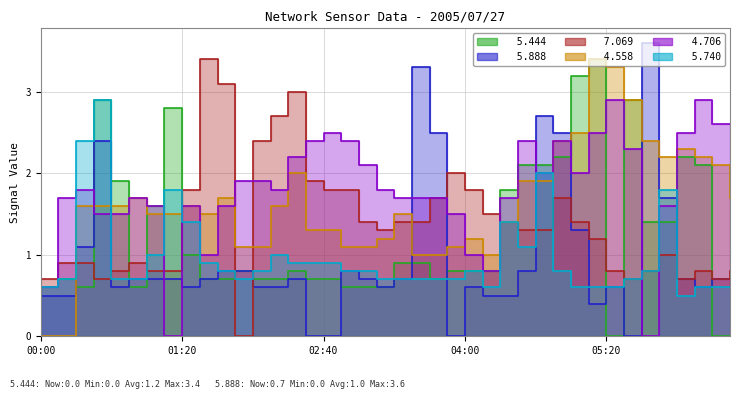

List the labels in order of   4.706 value, smallest first.

2005/07/27 01:10, 2005/07/27 05:40, 2005/07/27 00:00, 2005/07/27 04:10, 2005/07/27 01:30, 2005/07/27 04:00, 2005/07/27 00:30, 2005/07/27 00:40, 2005/07/27 03:50, 2005/07/27 01:00, 2005/07/27 01:20, 2005/07/27 01:40, 2005/07/27 05:50, 2005/07/27 00:10, 2005/07/27 00:50, 2005/07/27 03:20, 2005/07/27 03:30, 2005/07/27 03:40, 2005/07/27 04:20, 2005/07/27 00:20, 2005/07/27 02:10, 2005/07/27 03:10, 2005/07/27 01:50, 2005/07/27 02:00, 2005/07/27 04:40, 2005/07/27 05:00, 2005/07/27 03:00, 2005/07/27 02:20, 2005/07/27 05:30, 2005/07/27 02:30, 2005/07/27 02:50, 2005/07/27 04:30, 2005/07/27 04:50, 2005/07/27 02:40, 2005/07/27 05:10, 2005/07/27 06:00, 2005/07/27 06:20, 2005/07/27 06:30, 2005/07/27 05:20, 2005/07/27 06:10